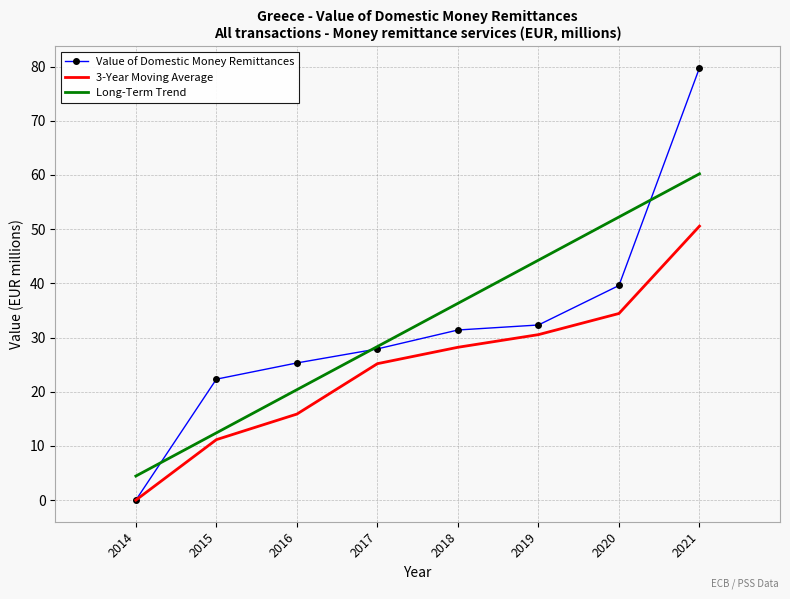

Is the value of Long-Term Trend at 2020 greater than the value of Value of Domestic Money Remittances at 2020?

Yes